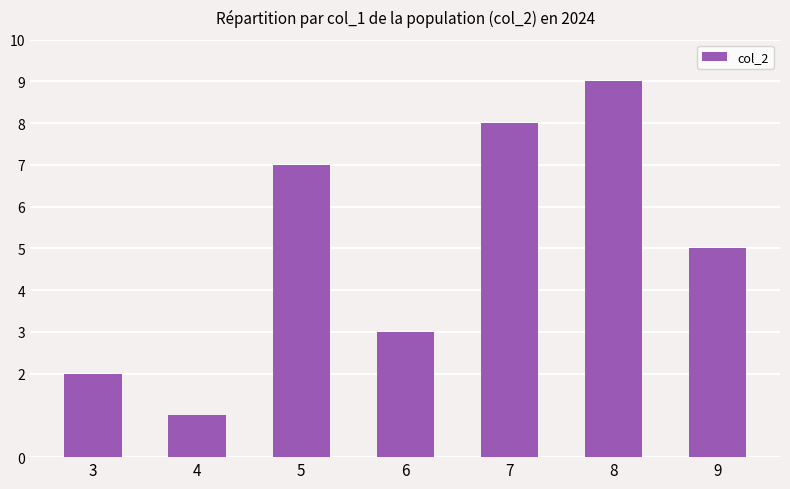

Rank the categories by value from lowest to highest.

4, 3, 6, 9, 5, 7, 8